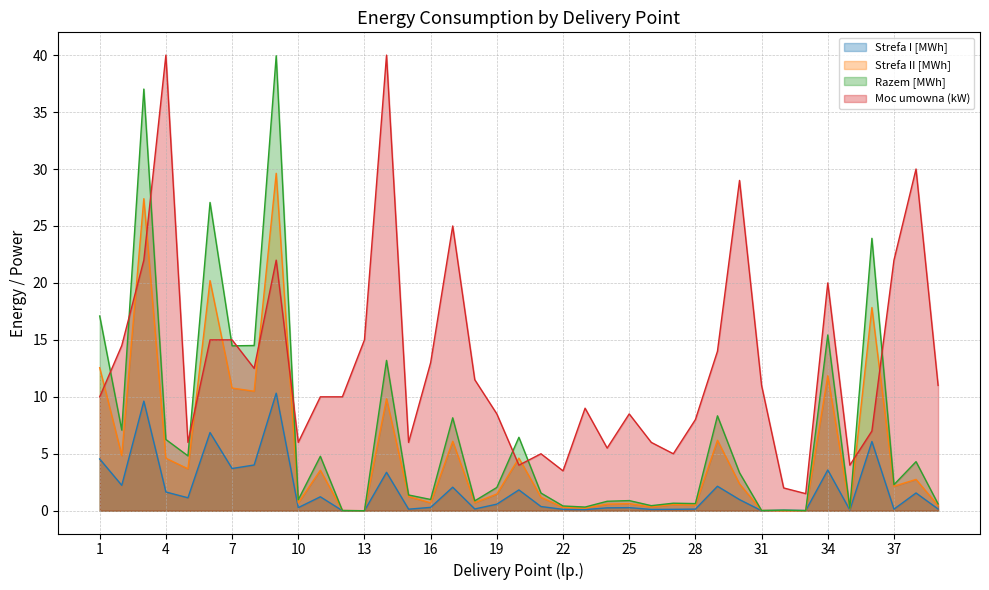

The value of Strefa II [MWh] at 22 is 0.4. True or false?

False